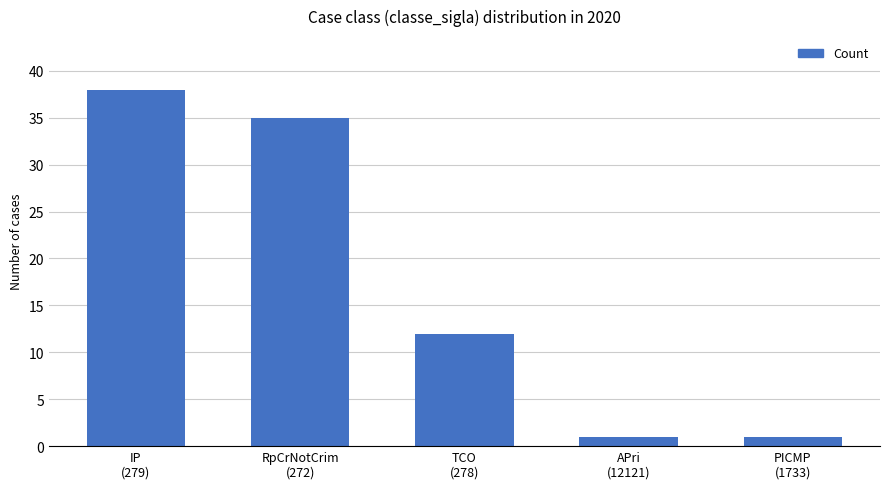

The value at RpCrNotCrim
(272) is 35. True or false?

True